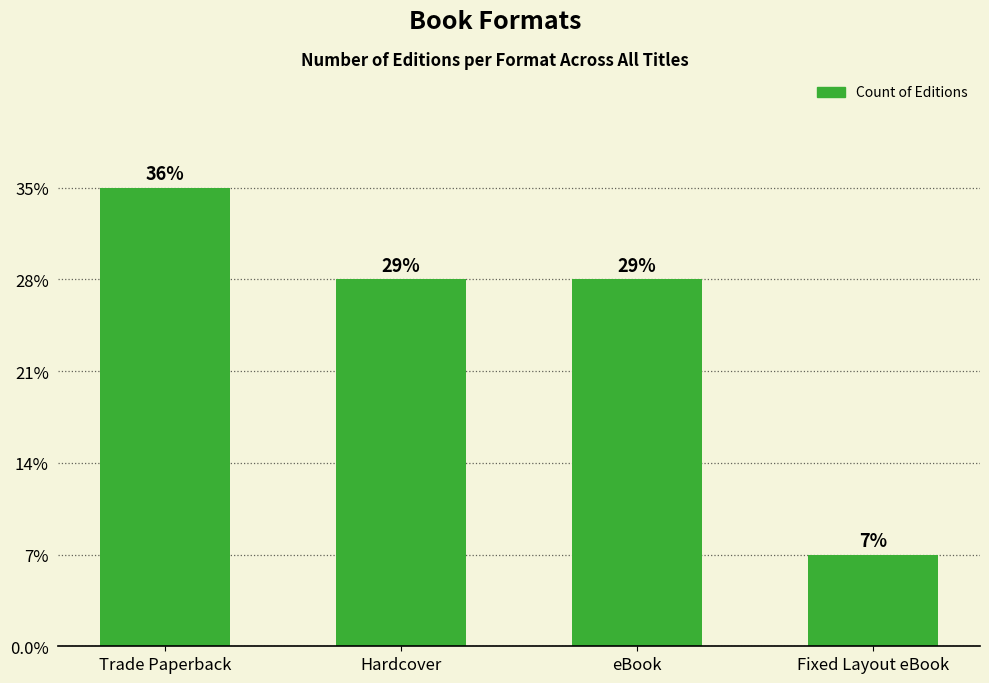

At which category does the chart reach its minimum across all series?

Fixed Layout eBook